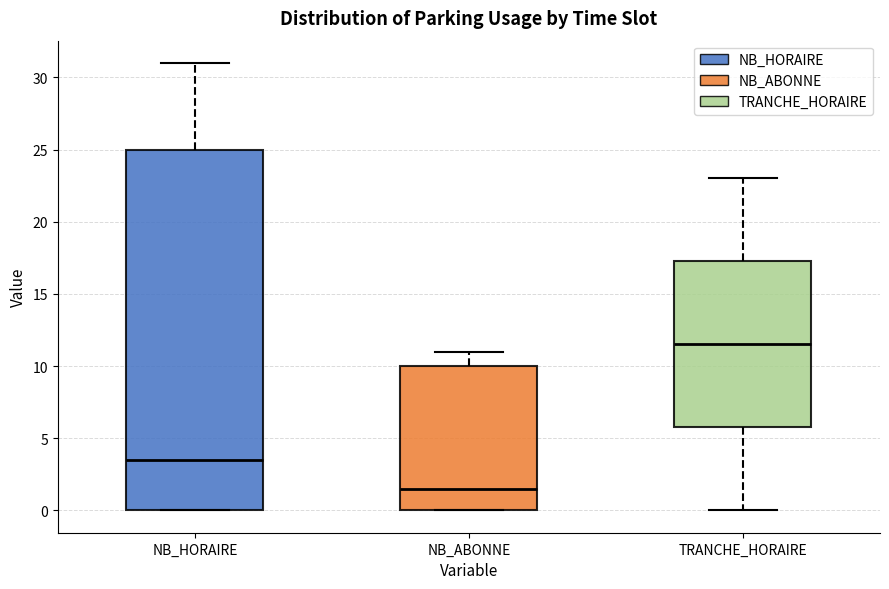

Which box has the highest median line?

TRANCHE_HORAIRE